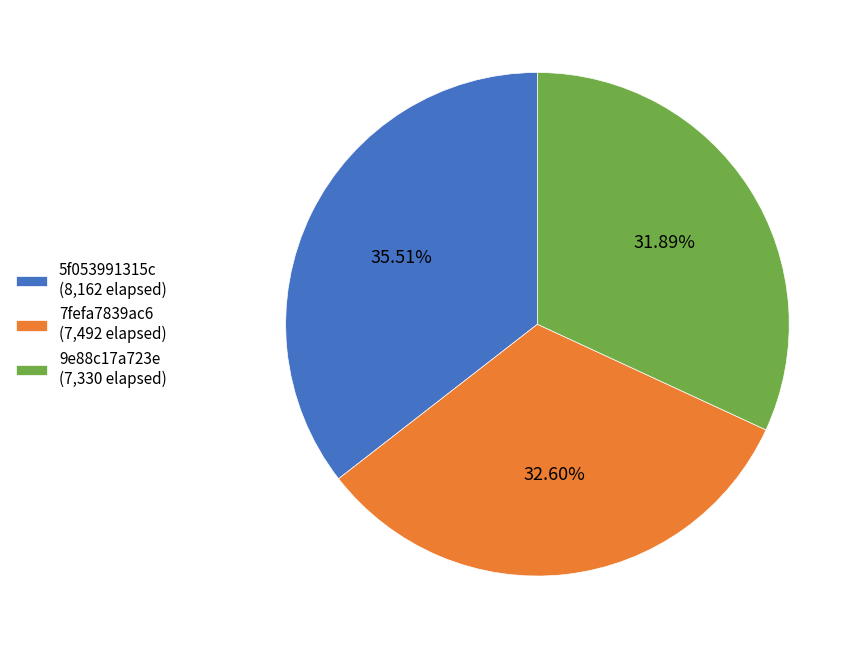

Combined, do 7fefa7839ac6 and 5f053991315c account for over 50%?

Yes